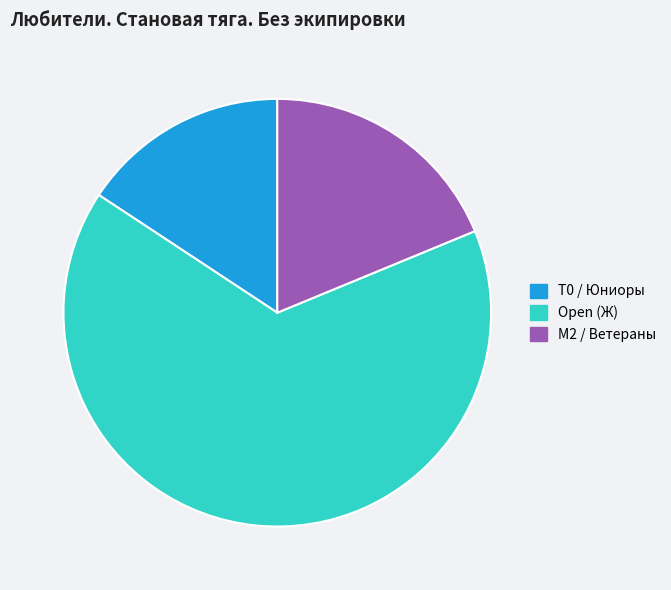

Between Open (Ж) and M2 / Ветераны, which is larger?

Open (Ж)